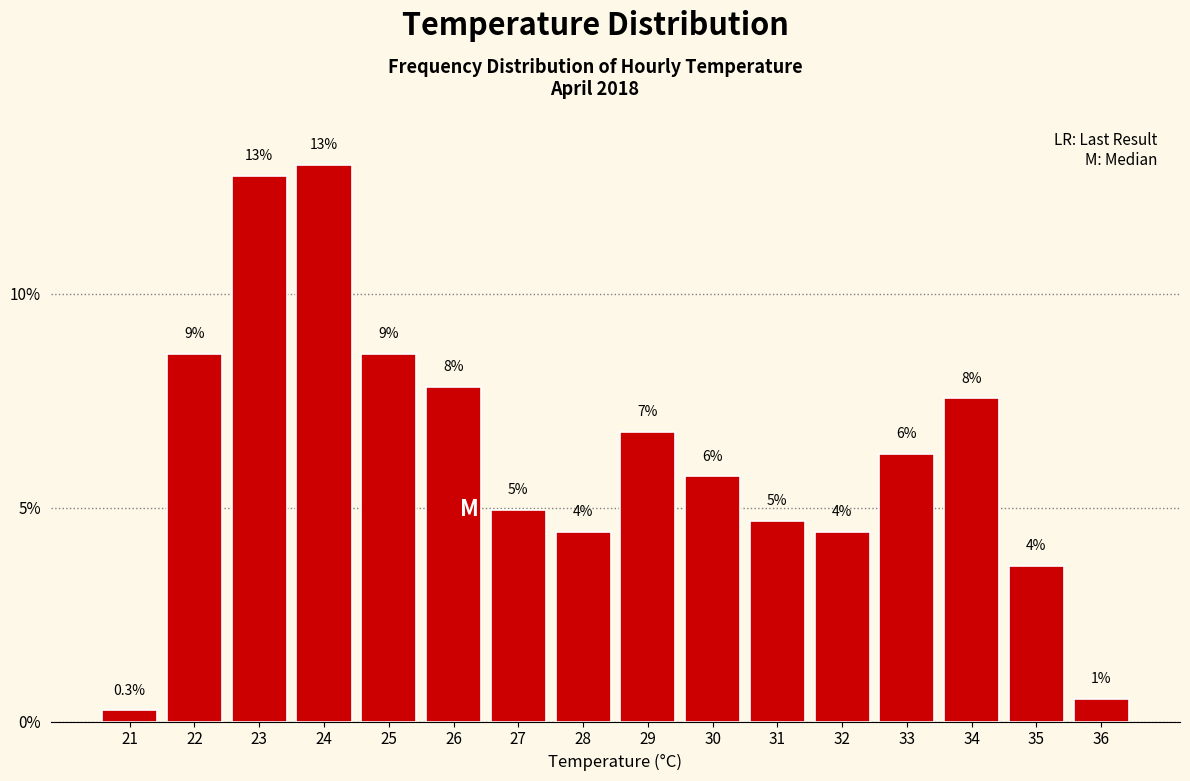

How many bars are there in total?

16